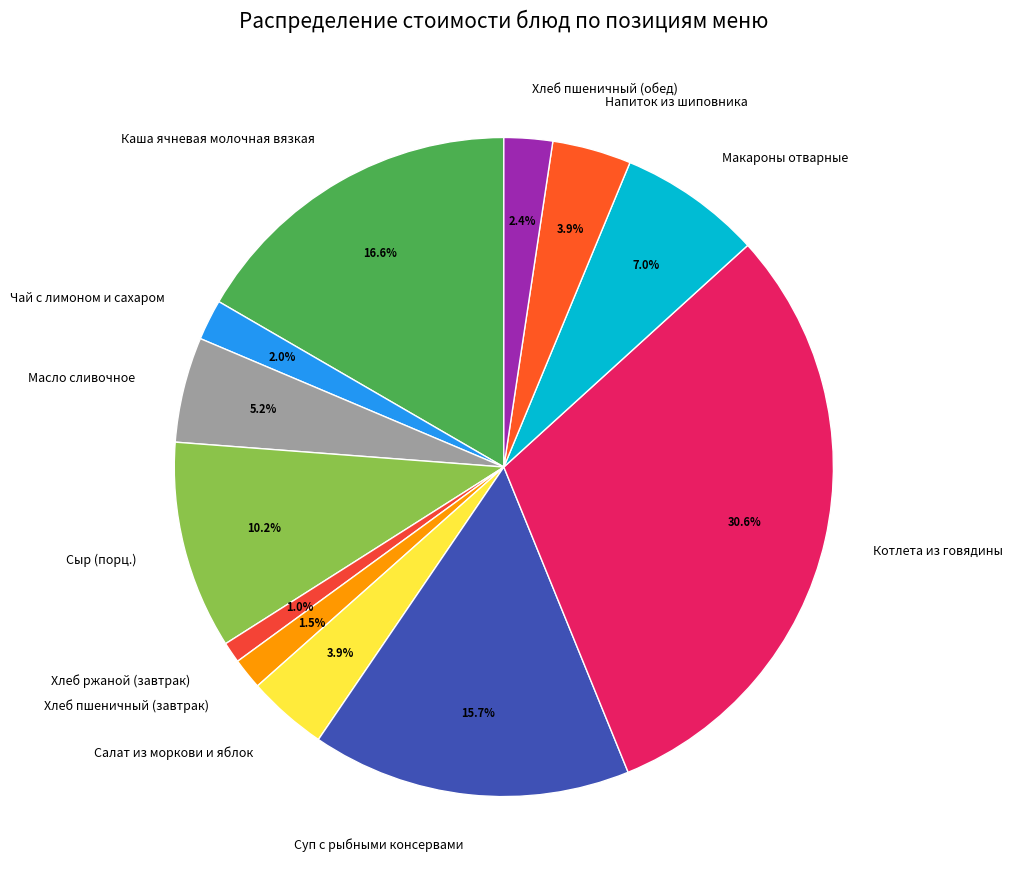

What percentage is NOT represented by Хлеб пшеничный (завтрак)?

98.5%